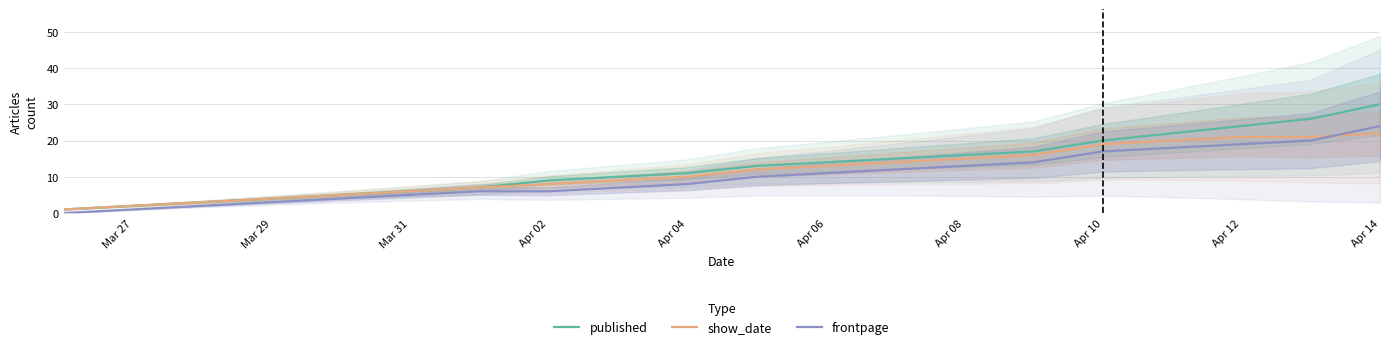

Reading right to left, what are all the values shown in this chart?

published: 30	26	24	22	20	17	16	15	14	13	11	10	9	7	6	5	4	3	2	1
show_date: 22	21	21	20	19	16	15	14	13	12	10	9	8	7	6	5	4	3	2	1
frontpage: 24	20	19	18	17	14	13	12	11	10	8	7	6	6	5	4	3	2	1	0